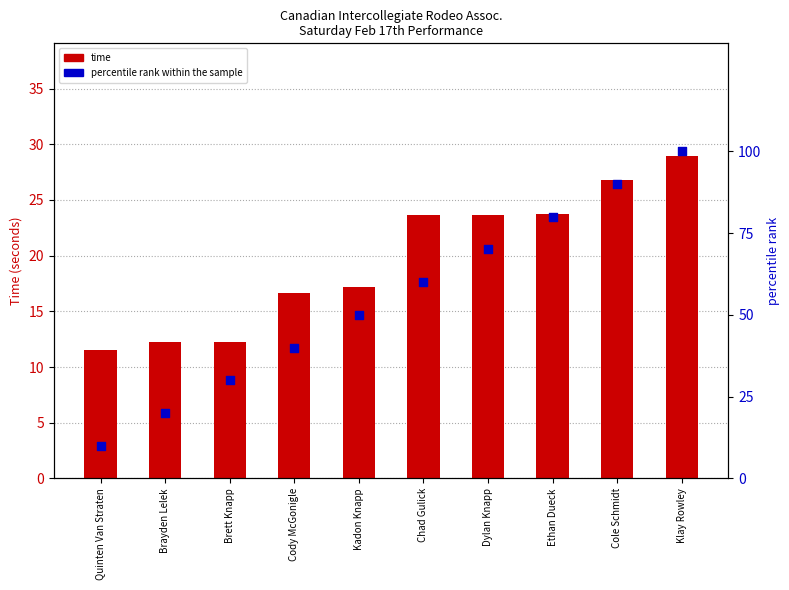

Is the value of percentile rank within the sample at Dylan Knapp greater than the value of time at Quinten Van Straten?

Yes